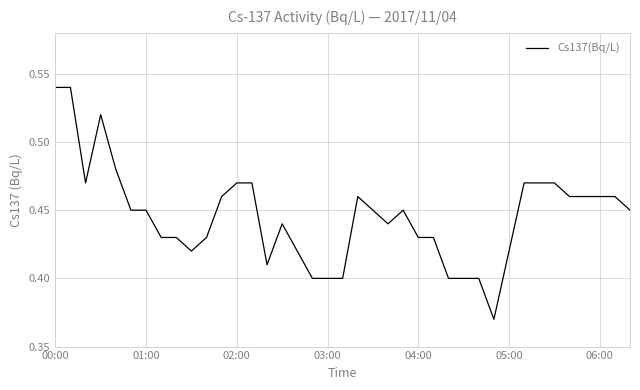

How many categories are shown in the chart?

39